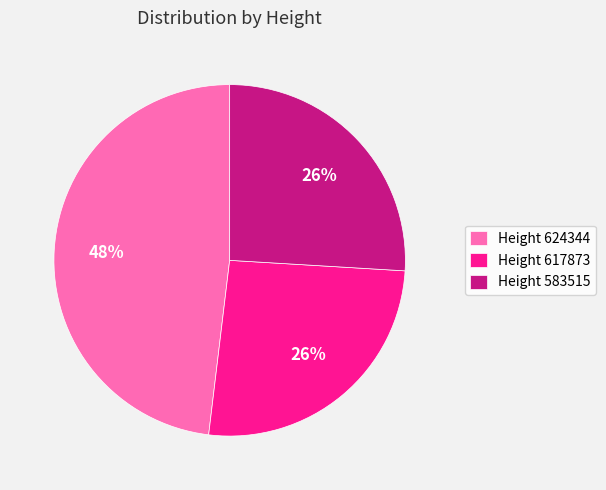

Do Height 583515 and Height 617873 together represent more than half of the pie?

Yes